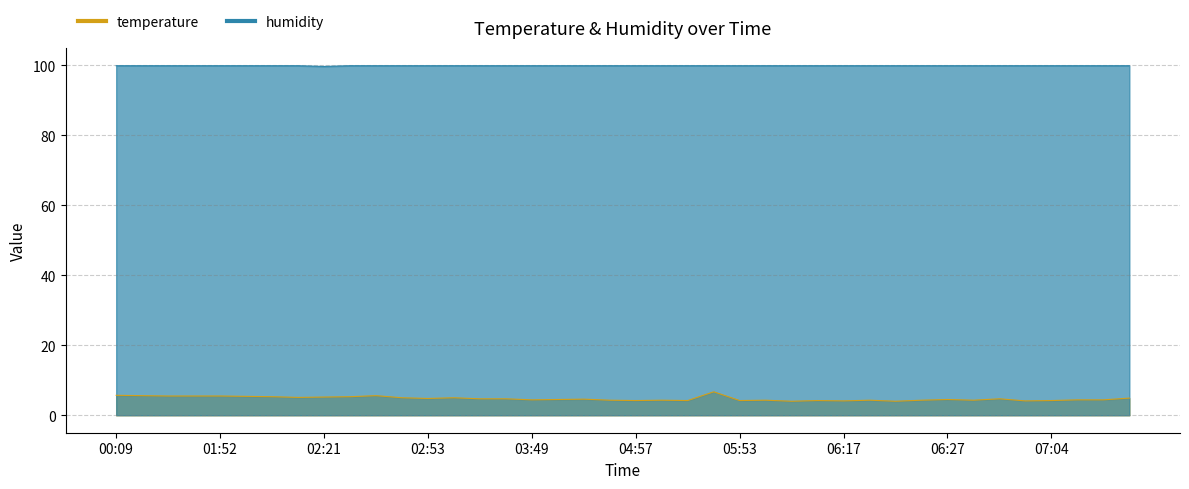

At which label does temperature reach its minimum?

06:12